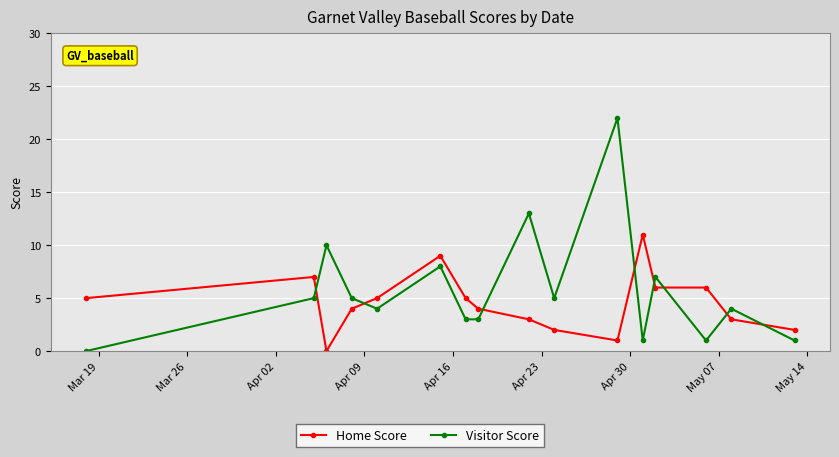

How many values in Home Score are above zero?

15